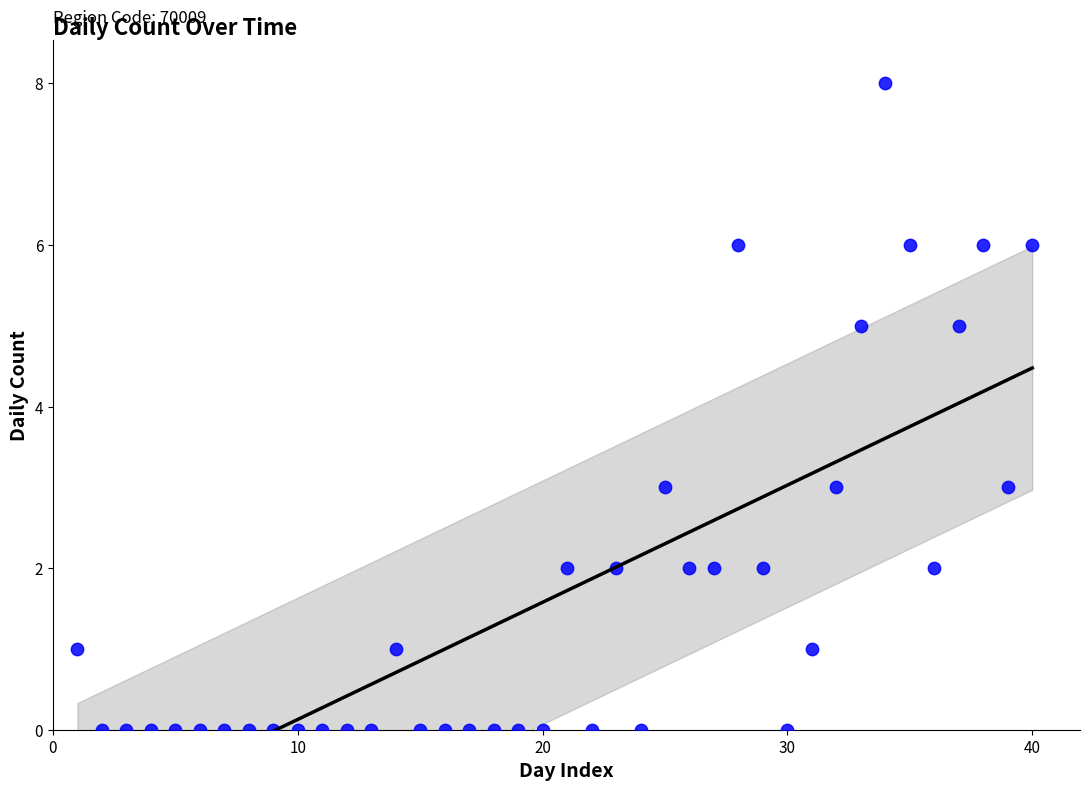

What is the range of Y values (max minus min)?

8